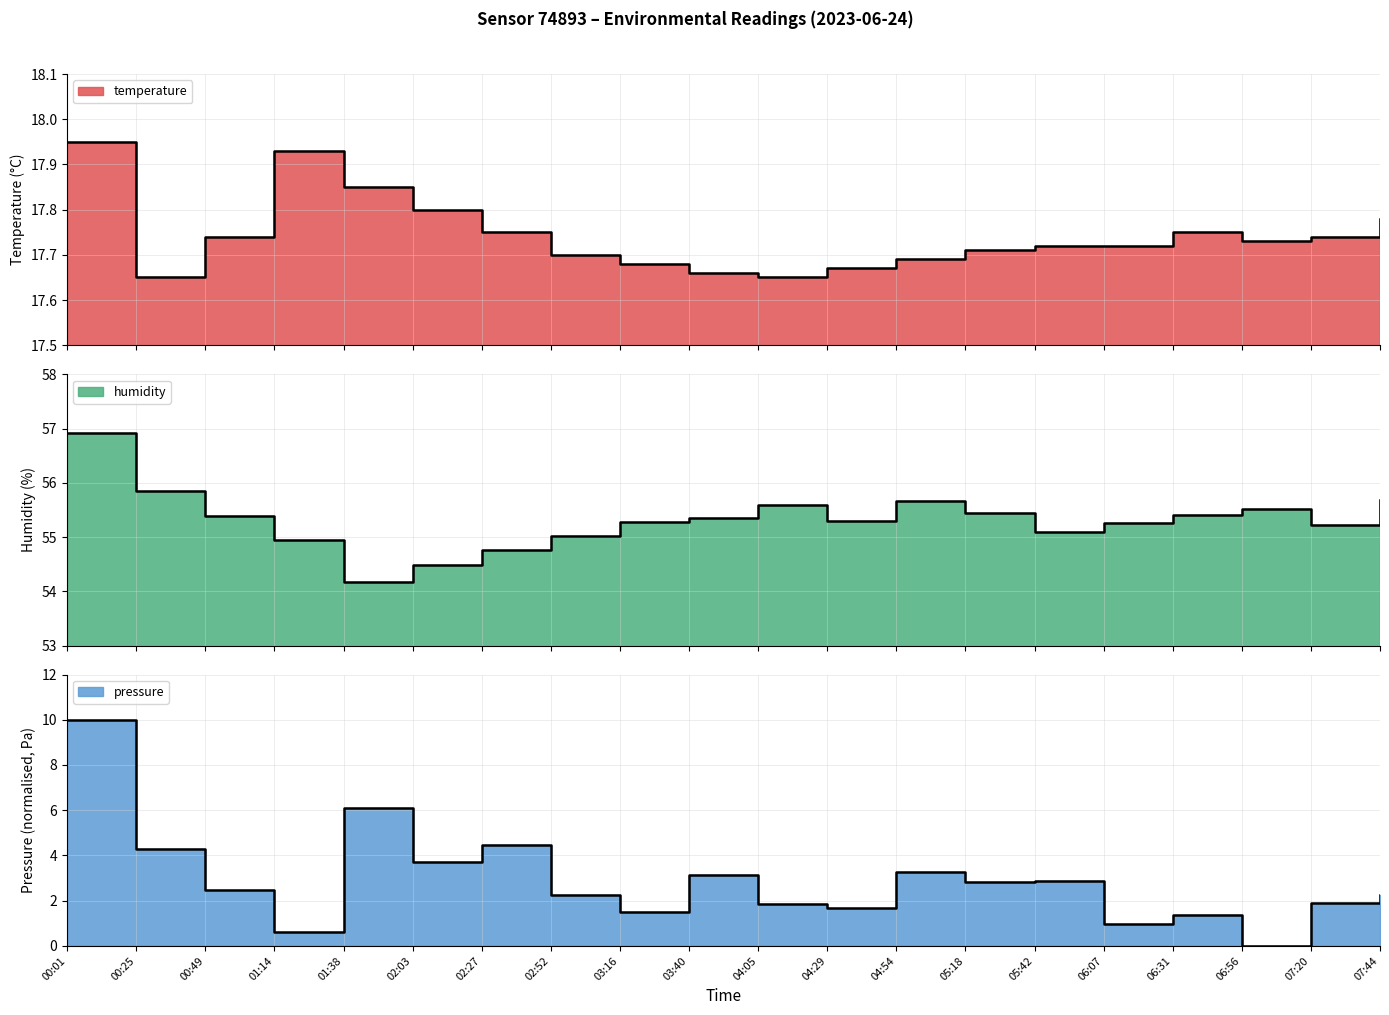

Read the temperature value at 02:27.

17.8